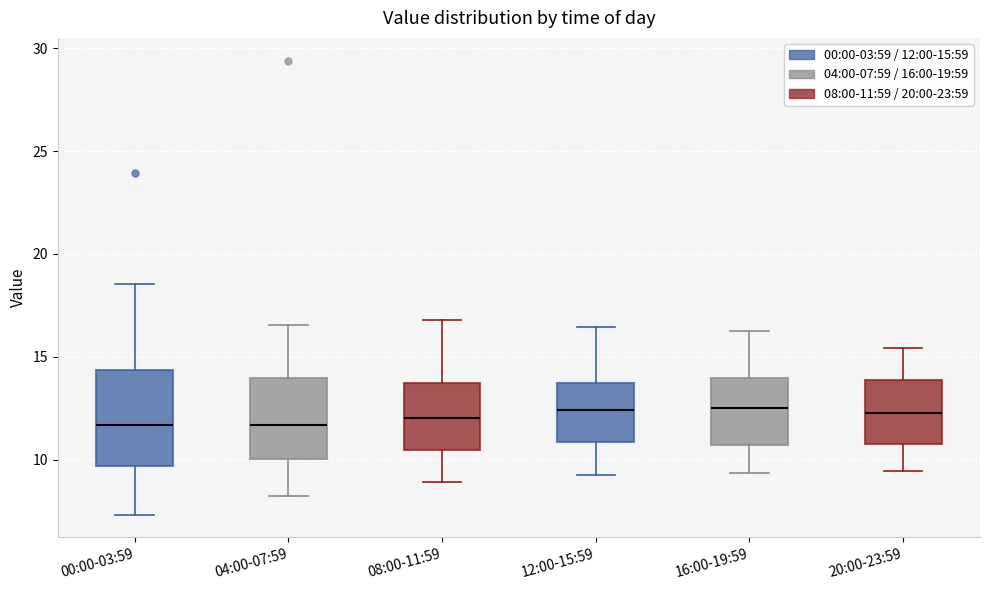

Where does the upper whisker of the box for 20:00-23:59 end on the y-axis? The values are not printed on the chart, so give them approximately, as read against the axis.

15.5